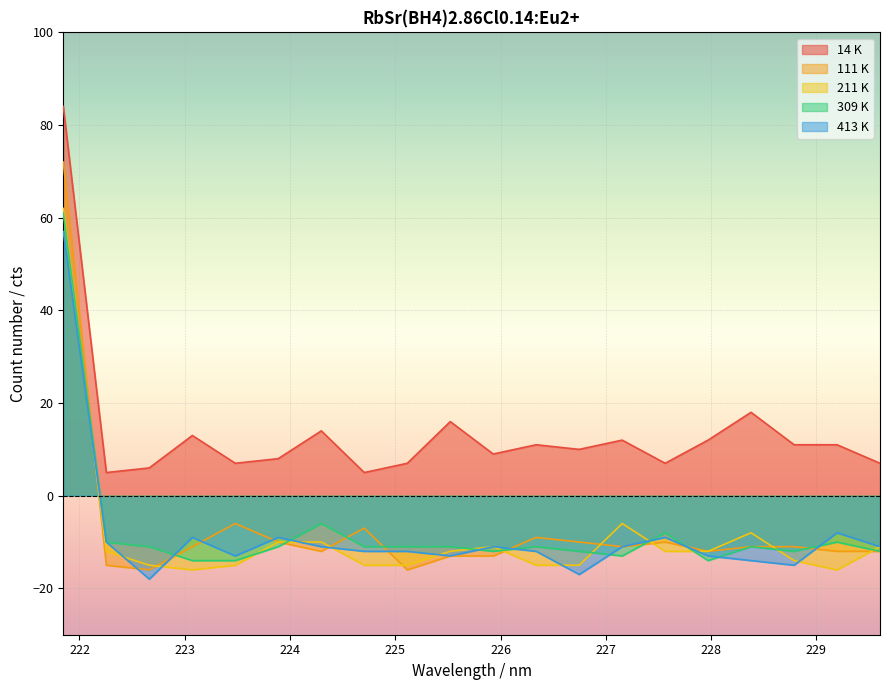

True or false: 111 K has more than 2 interior local peaks.

True